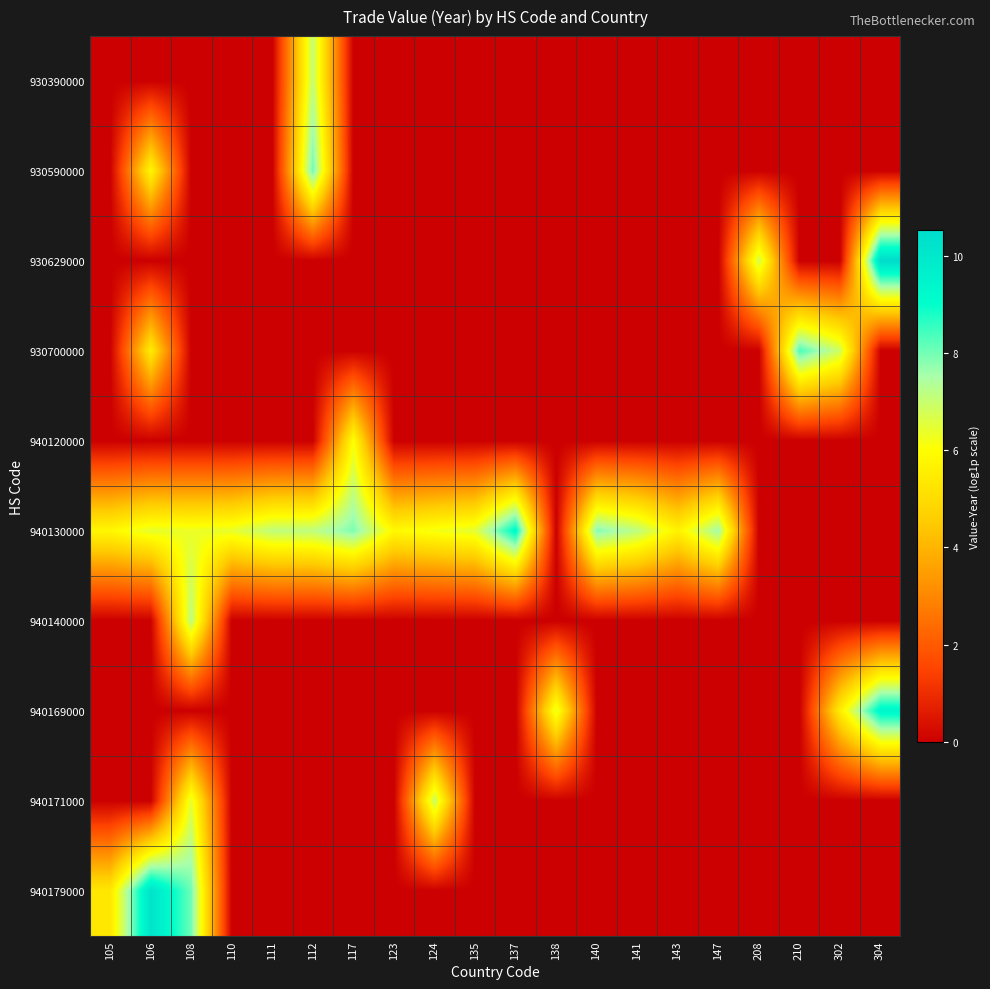

What is the total value across all series at 210?

8.4